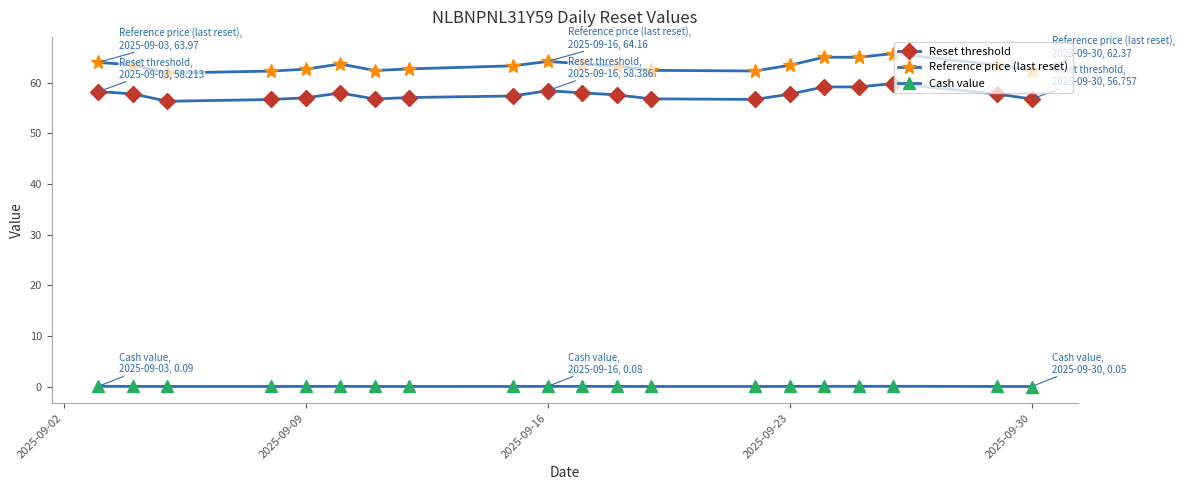

What is the minimum value for Reset threshold?

56.3